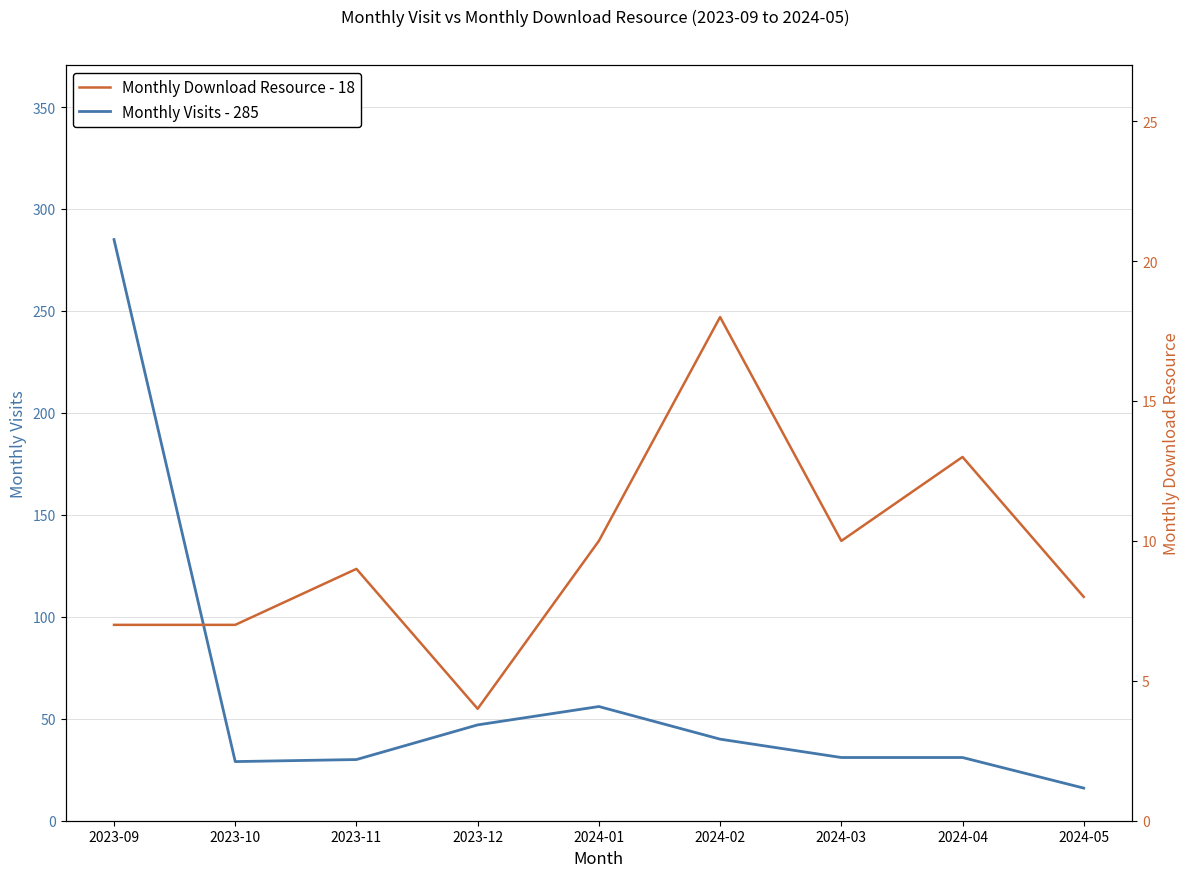

True or false: Monthly Visits - 285 and Monthly Download Resource - 18 cross at least once.

False